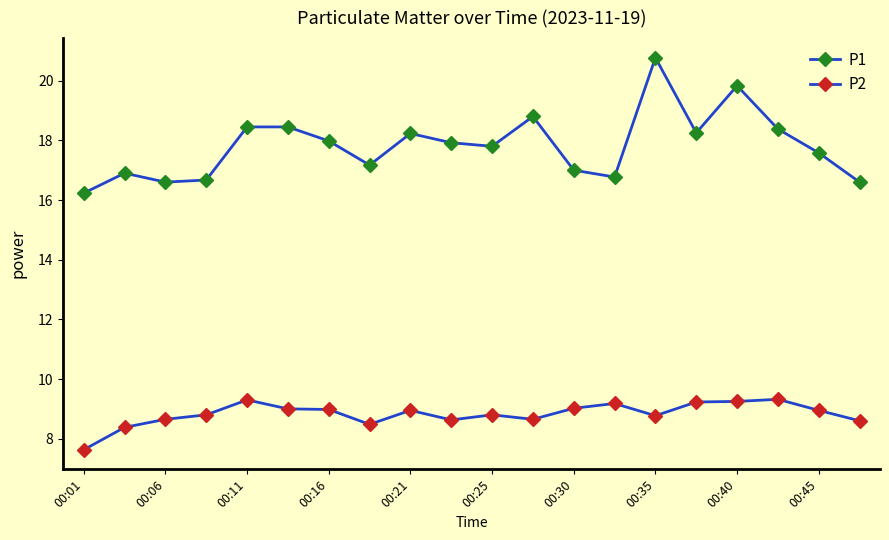

Rank the series by their maximum value, from lowest to highest.

P2, P1